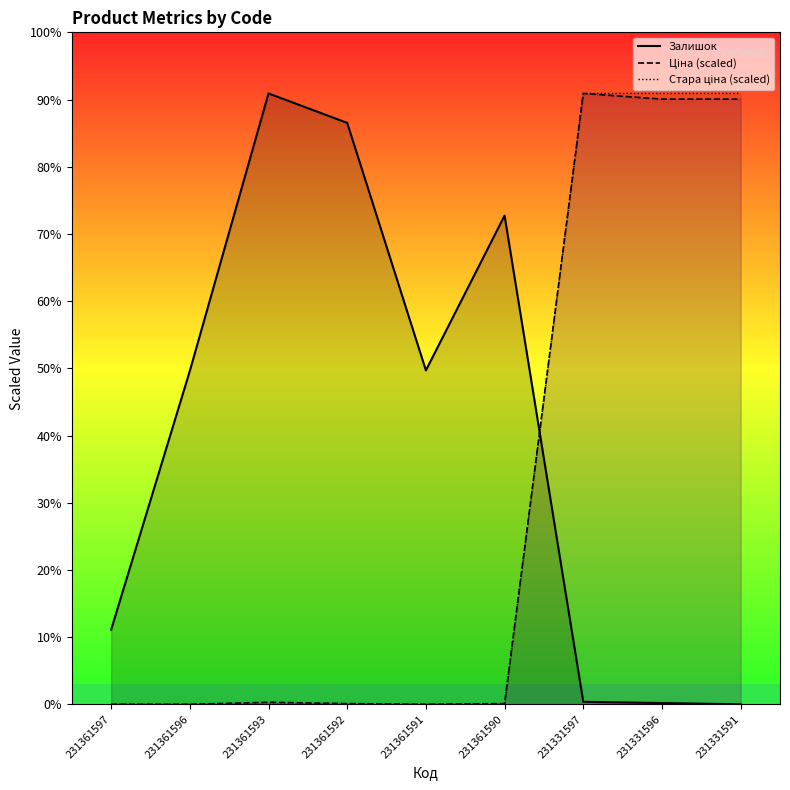

What are all the series names shown in the legend?

Залишок, Ціна (scaled), Стара ціна (scaled)